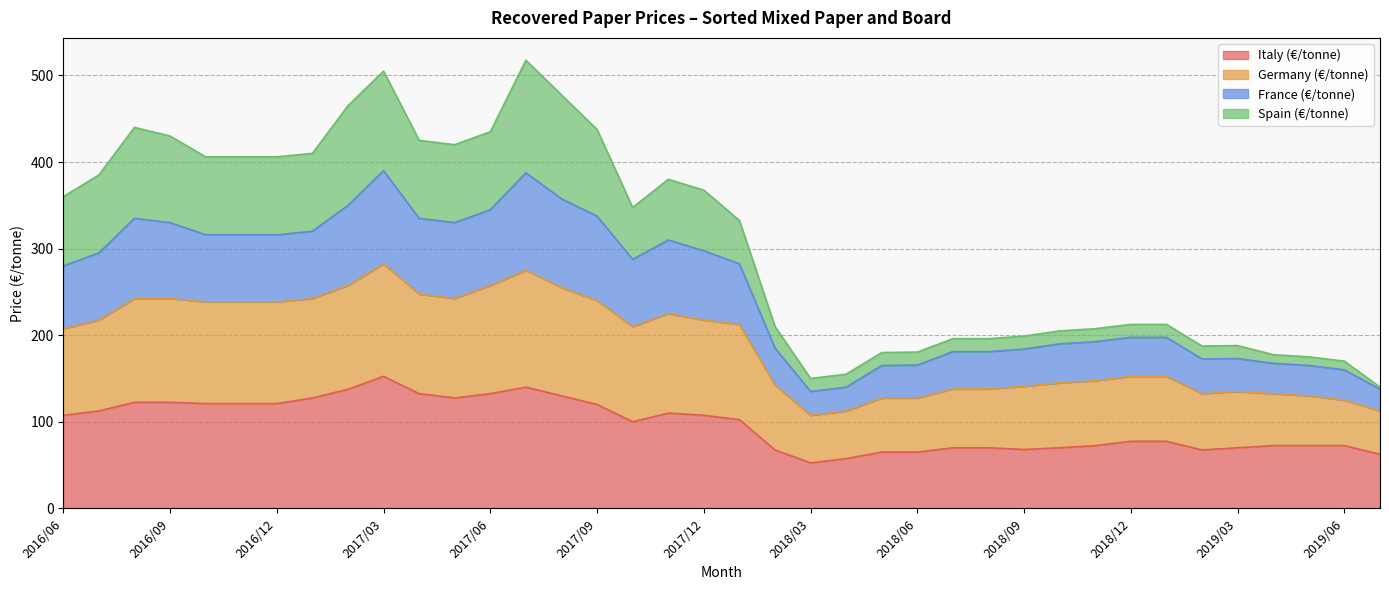

What is the total value across all series at 2017/03?

505.0